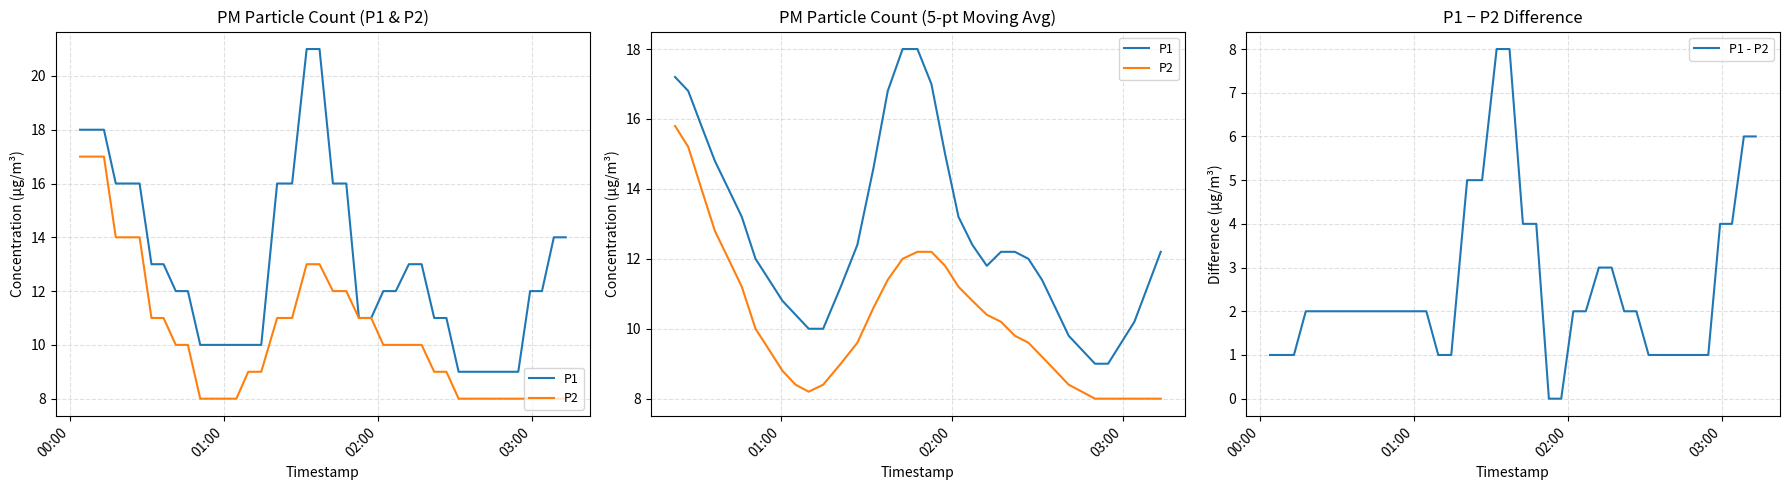

Reading left to right, extract all data points from this chart.

P1: 18	18	18	16	16	16	13	13	12	12	10	10	10	10	10	10	16	16	21	21	16	16	11	11	12	12	13	13	11	11	9	9	9	9	9	9	12	12	14	14
P2: 17	17	17	14	14	14	11	11	10	10	8	8	8	8	9	9	11	11	13	13	12	12	11	11	10	10	10	10	9	9	8	8	8	8	8	8	8	8	8	8